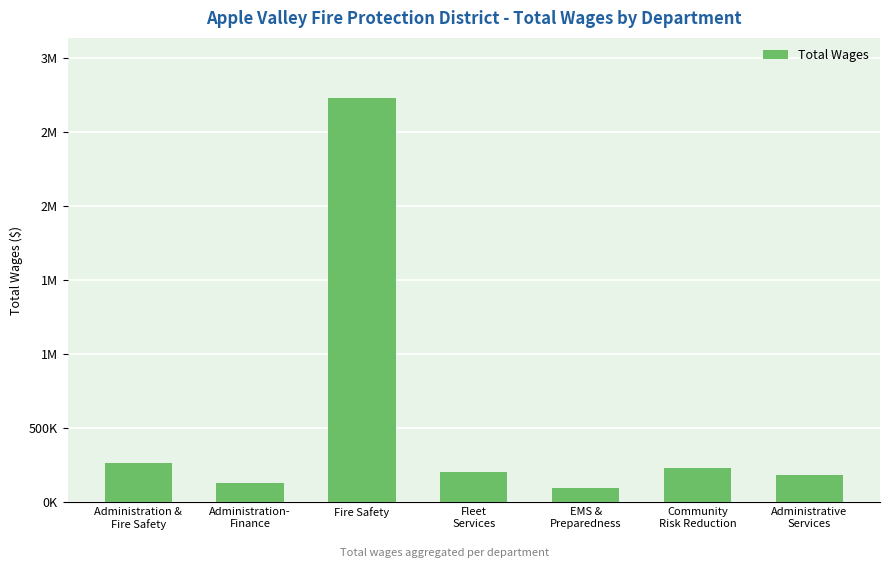

Reading left to right, what are all the values shown in this chart?

Administration &
Fire Safety=267081	Administration-
Finance=129322	Fire Safety=2723730	Fleet
Services=202442	EMS &
Preparedness=97399	Community
Risk Reduction=229840	Administrative
Services=182401